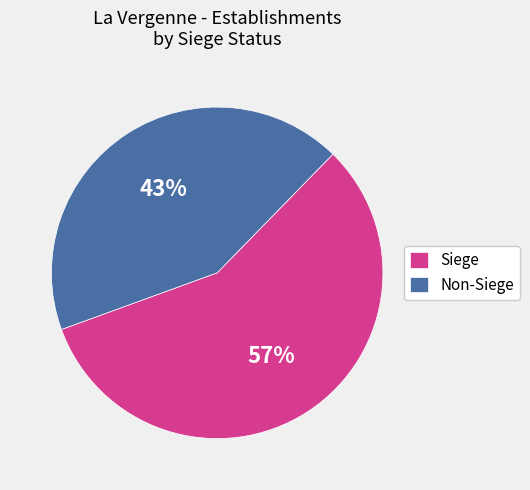

To the nearest percent, what is the difference between the largest and smallest slice percentages?

14%